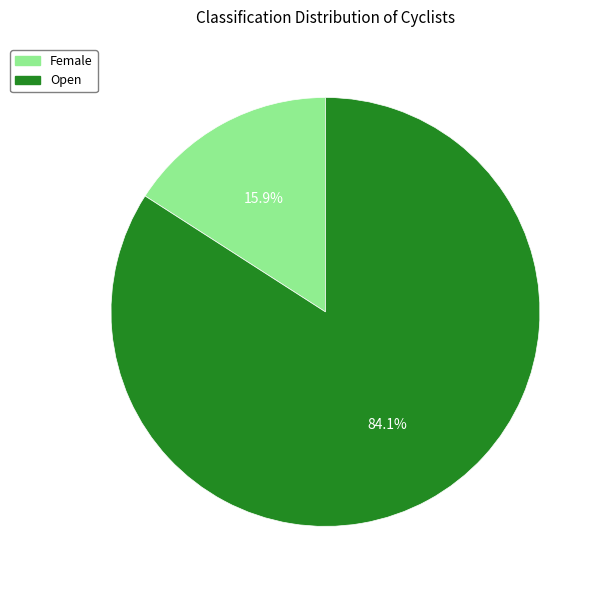

To the nearest percent, what portion does Female represent?

16%